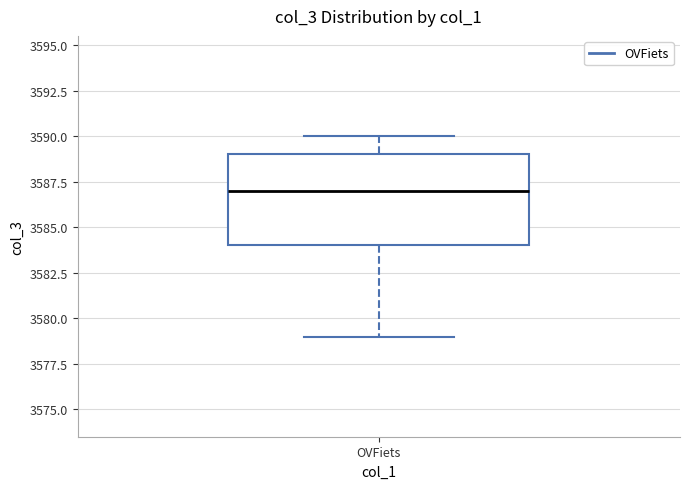

Read this box plot against the y-axis: the position of the median line, the range covered by the box, and the ends of both whiskers. The values are not printed on the chart, so give them approximately, as read against the axis.

median 3587, box 3584 to 3589, whiskers 3579 to 3590